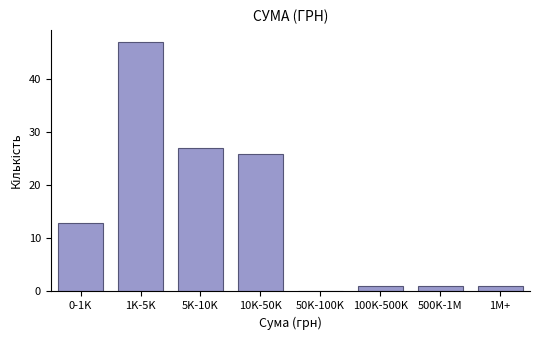

Reading left to right, list all the values displayed in this chart.

0-1K=13	1K-5K=47	5K-10K=27	10K-50K=26	50K-100K=0	100K-500K=1	500K-1M=1	1M+=1